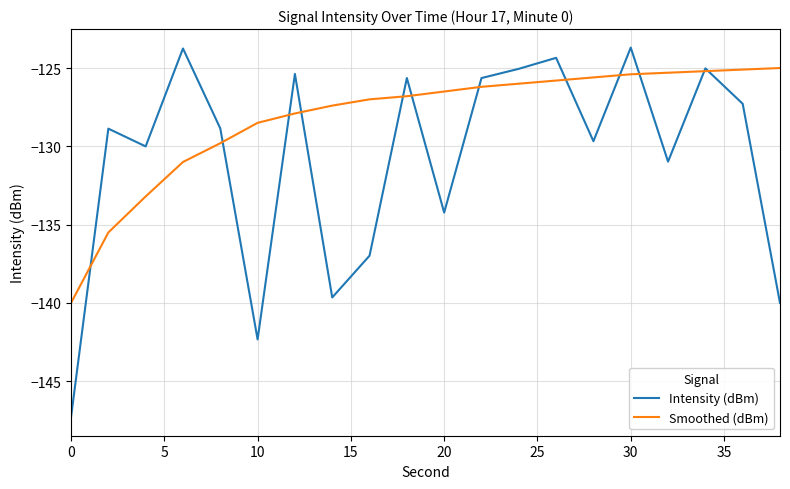

How many lines are shown in the chart?

2